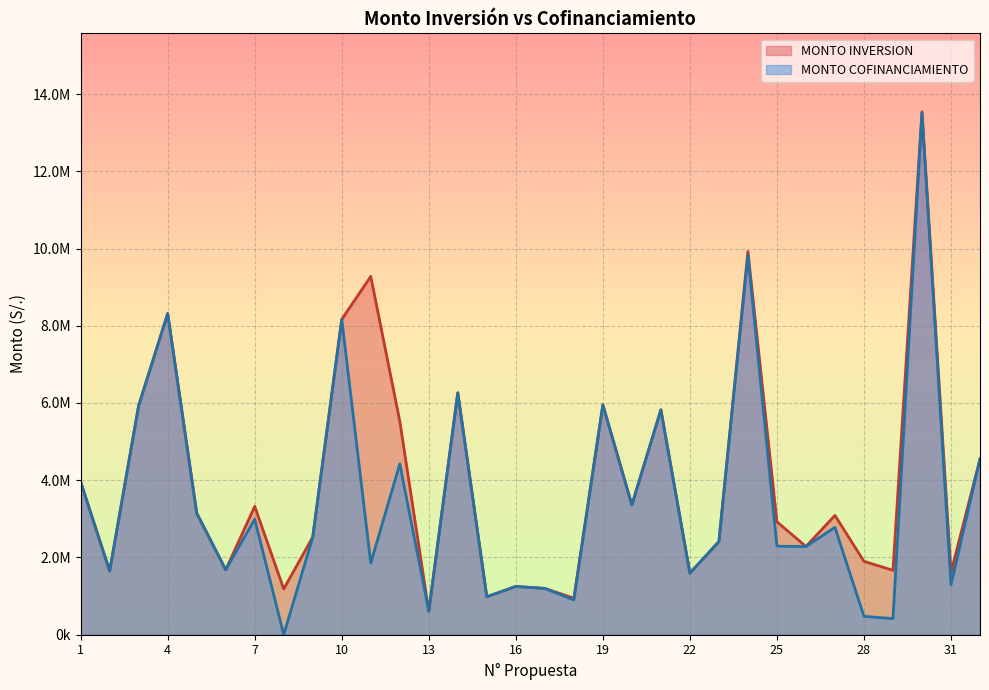

At how many categories does at least one series exceed 1022545?

29